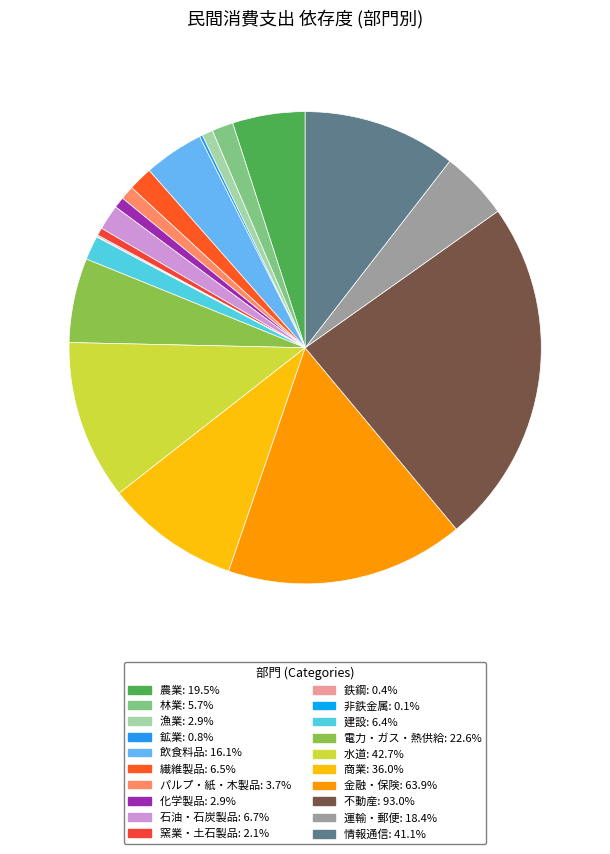

Is it true that 鉄鋼 is 0% of the pie?

True